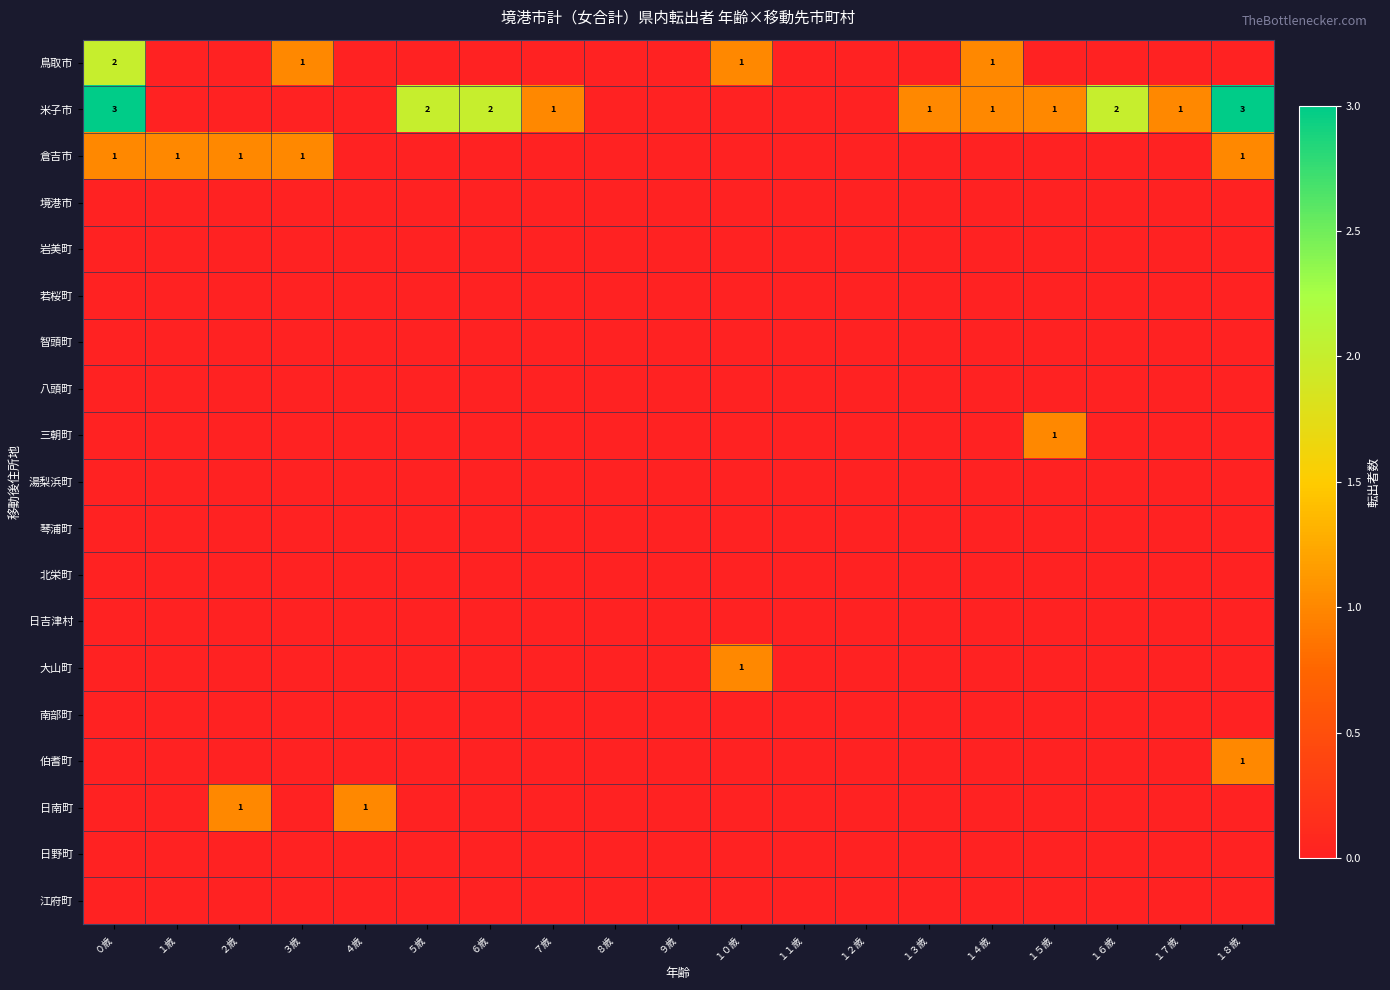

Where is 米子市 nearest to the value 1?

７歳